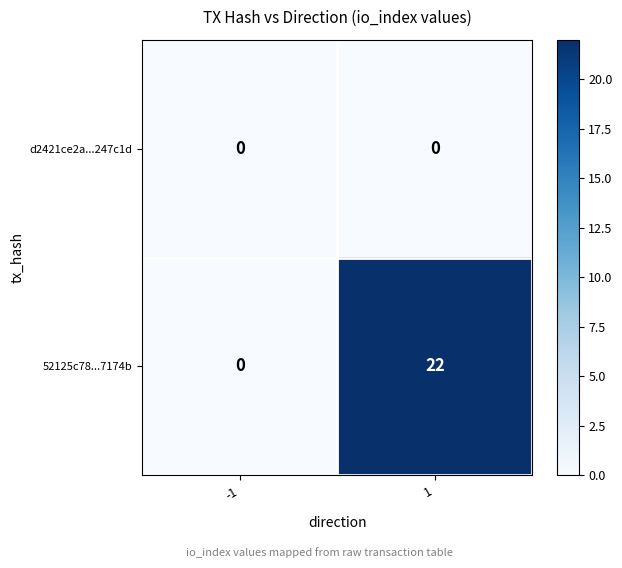

Rank the series by their average value, from lowest to highest.

d2421ce2a...247c1d, 52125c78...7174b